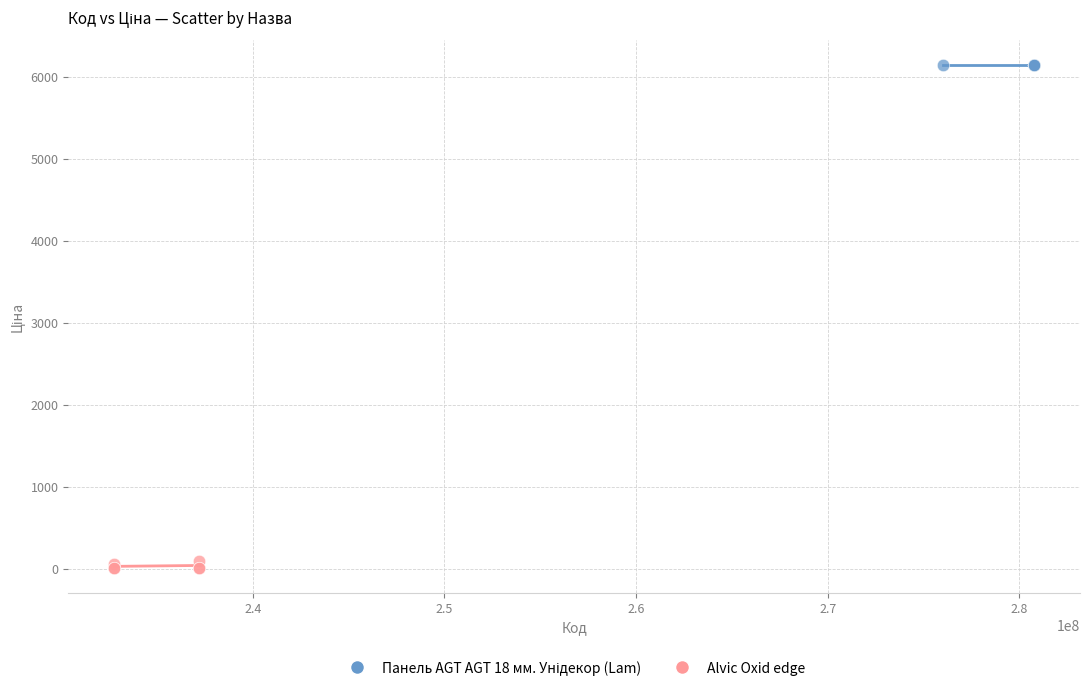

Which series contains the lowest Y value?

Alvic Oxid edge